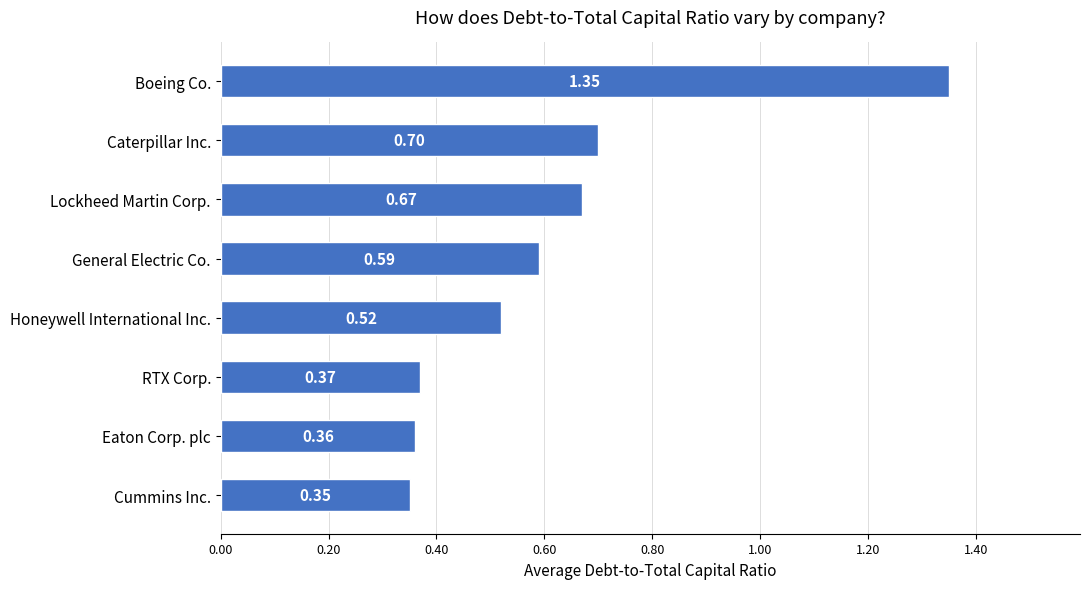

List the labels in order of value, smallest first.

Cummins Inc., Eaton Corp. plc, RTX Corp., Honeywell International Inc., General Electric Co., Lockheed Martin Corp., Caterpillar Inc., Boeing Co.